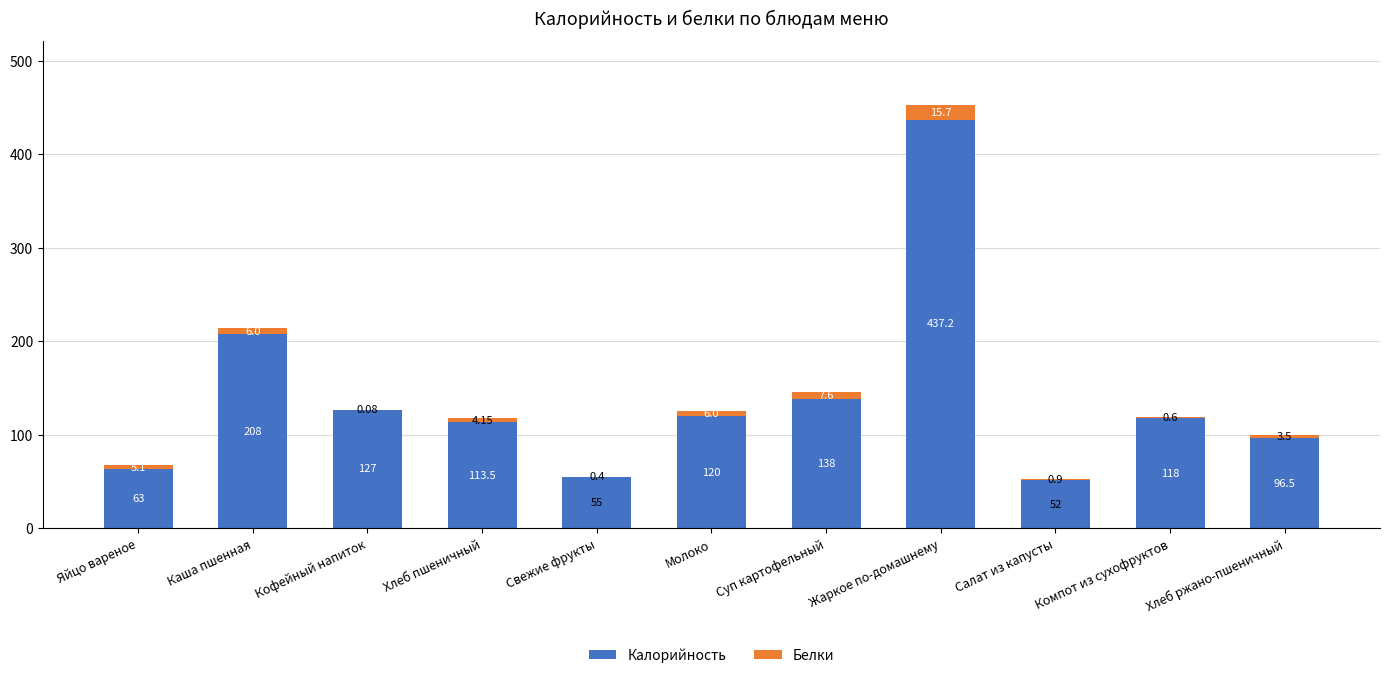

What is the sum of all Калорийность values?

1528.2